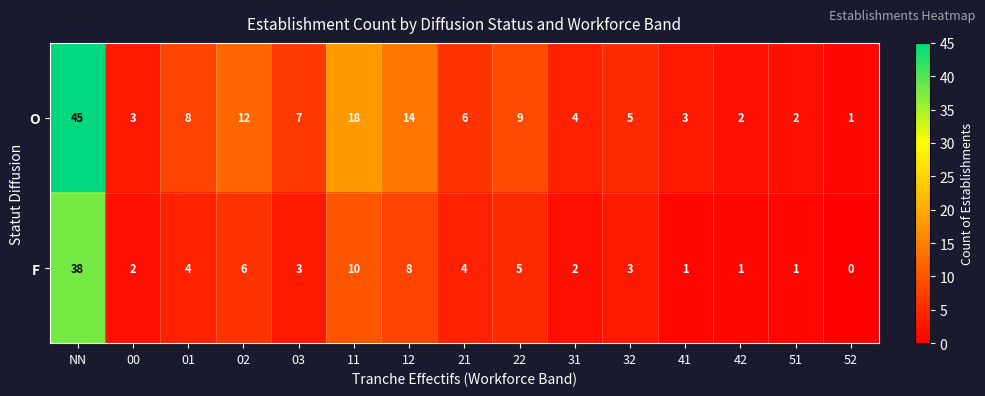

How many distinct data groups are displayed?

2